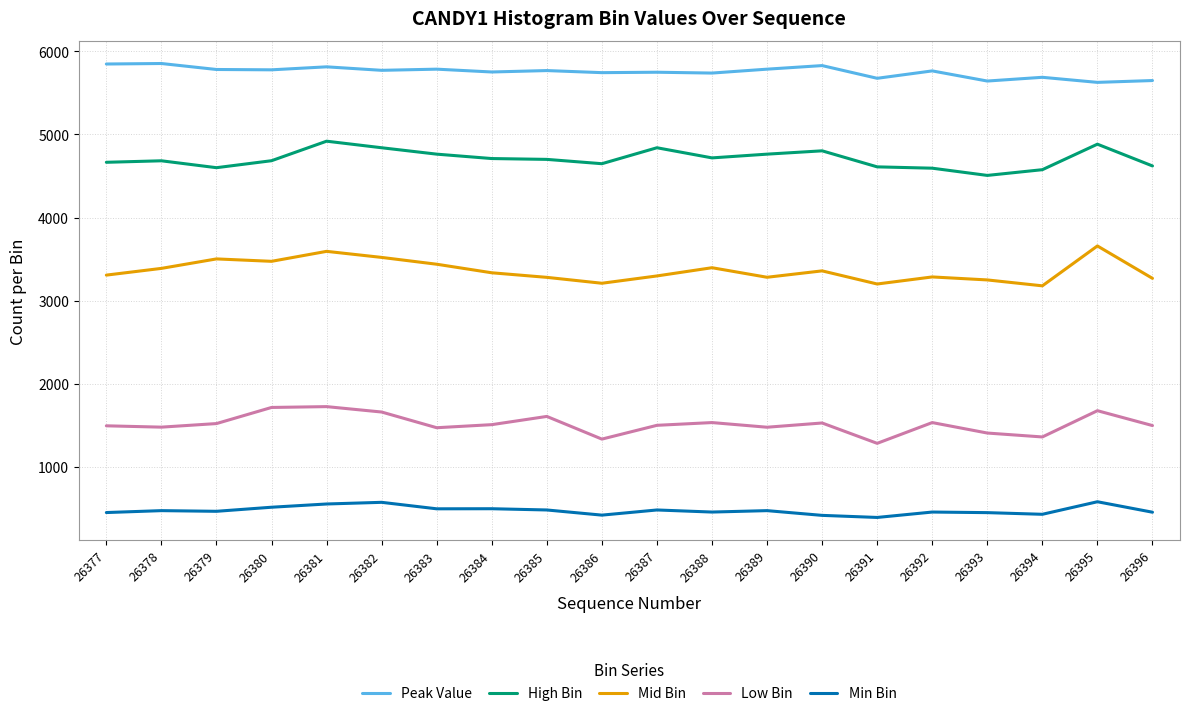

What is the minimum value shown in the chart?

390